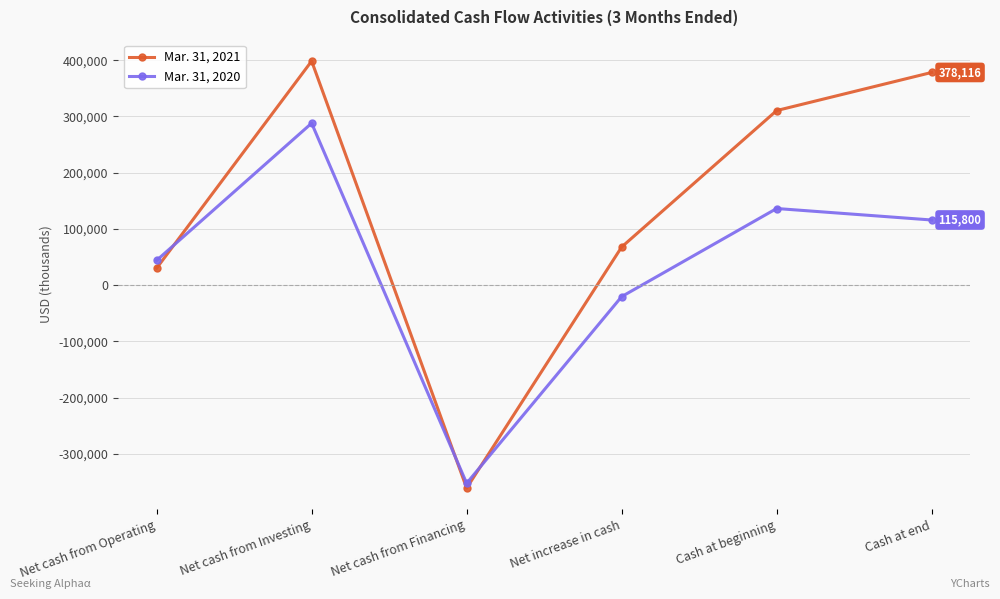

The value of Mar. 31, 2021 at Cash at end is 128178. True or false?

False